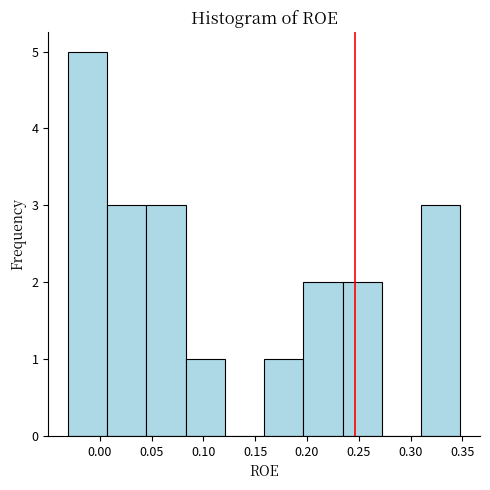

Reading left to right, list every bar in this chart as the range it spans on the x-axis followed by its height. Neither the bar edges nor the heights are printed on the chart, so give them approximately, as read against the axes.

-0.030 to 0.005: 5
0.005 to 0.045: 3
0.045 to 0.085: 3
0.085 to 0.120: 1
0.120 to 0.160: 0
0.160 to 0.195: 1
0.195 to 0.235: 2
0.235 to 0.270: 2
0.270 to 0.310: 0
0.310 to 0.350: 3